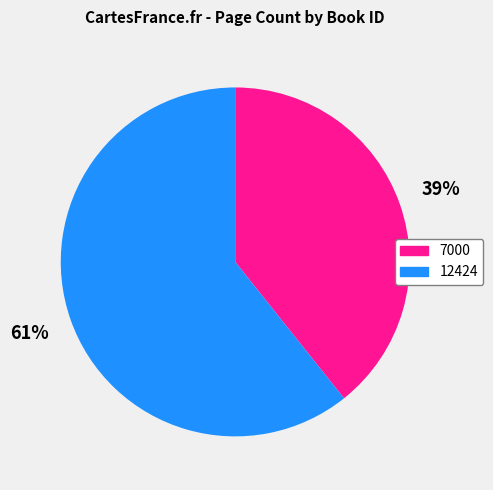

Does 12424 account for over 50% of the chart?

Yes